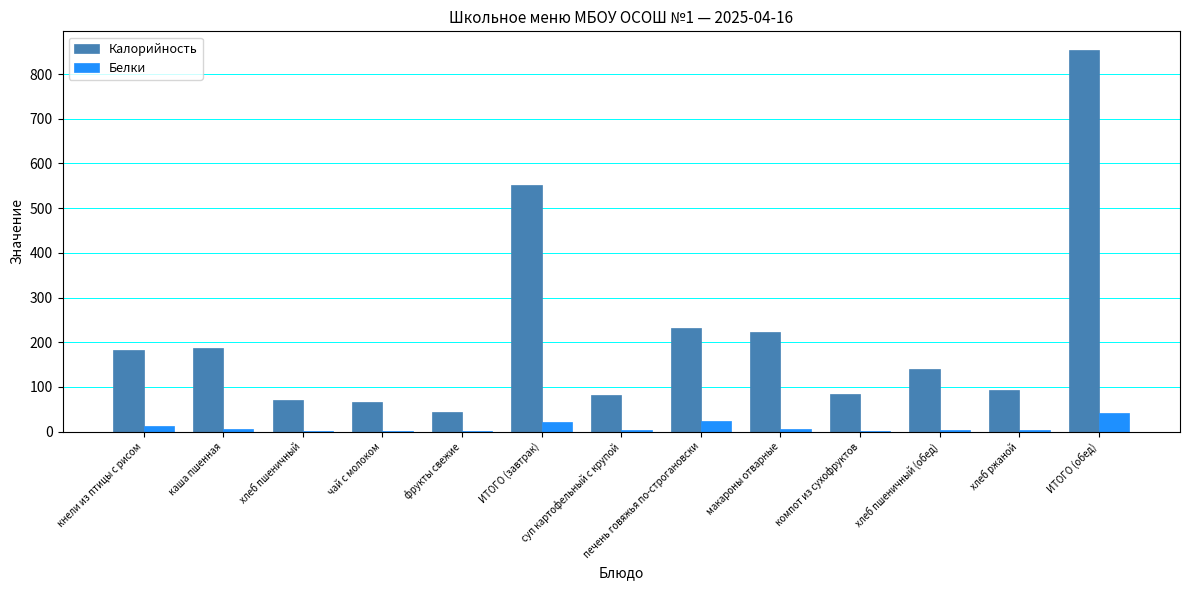

Between хлеб пшеничный and печень говяжья по-строгановски, which series saw the biggest shift?

Калорийность